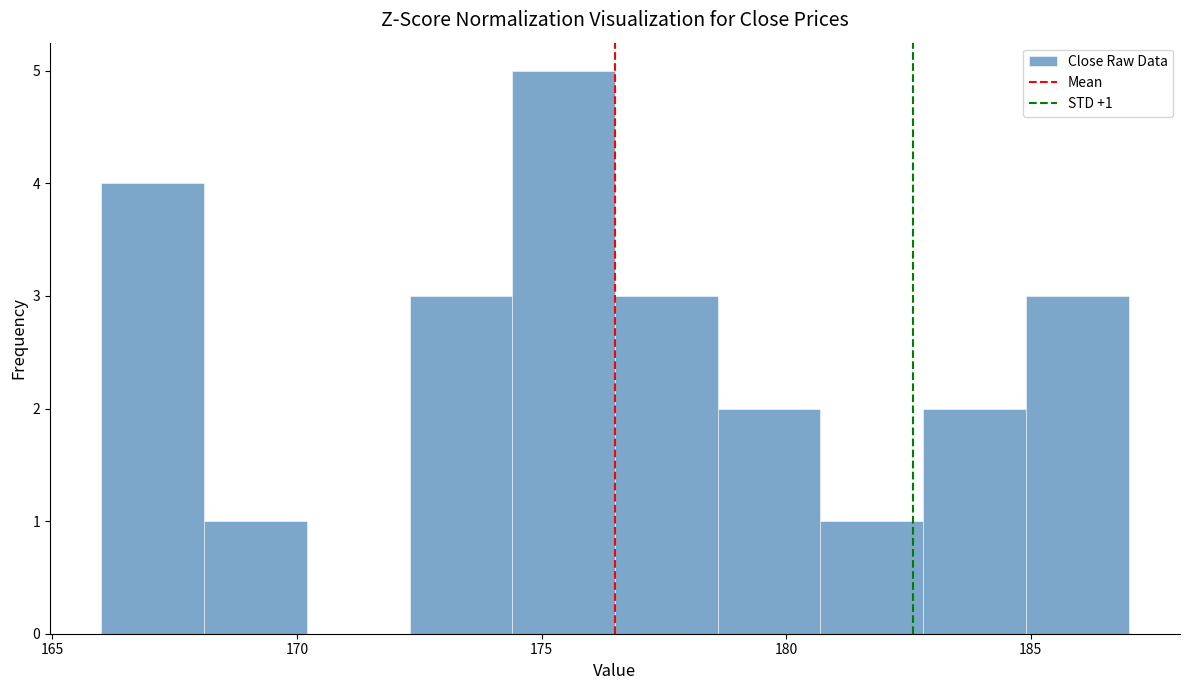

Over which range of the x-axis is the bar tallest?

174.4 to 176.5